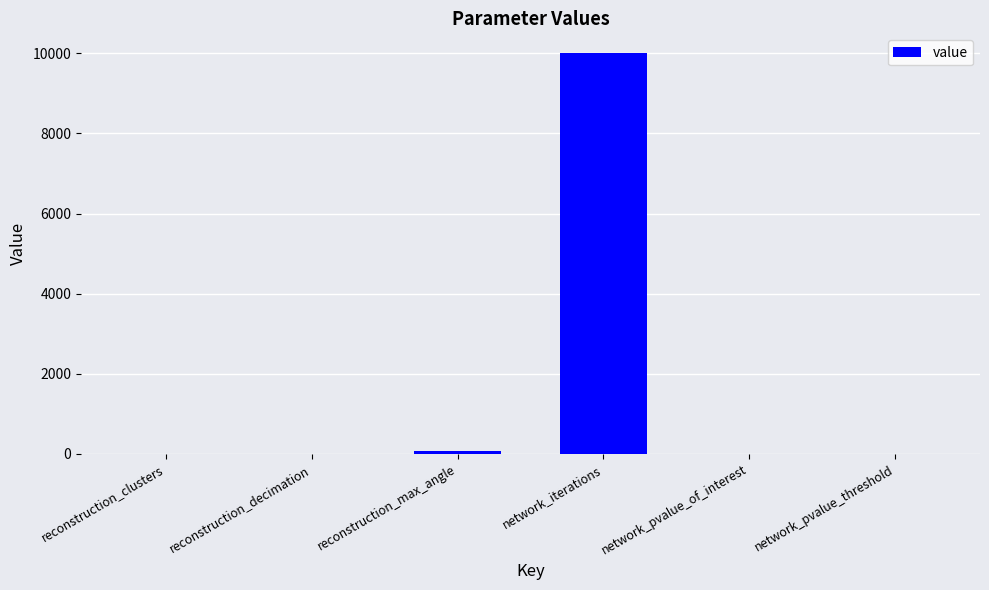

What is the average value?

1677.2